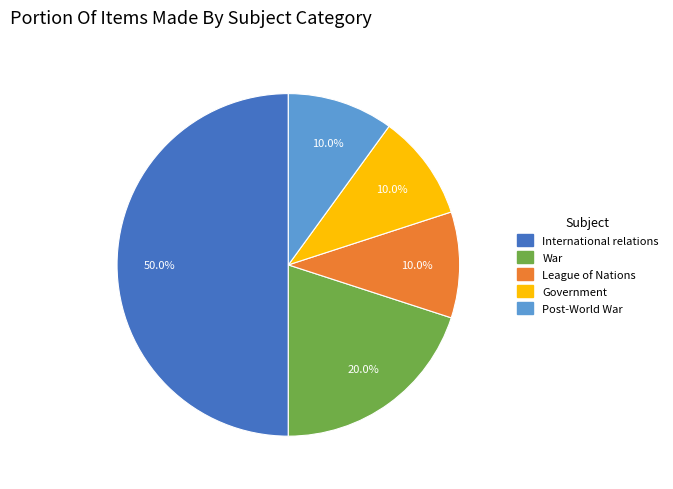

Count the number of slices in the pie.

5